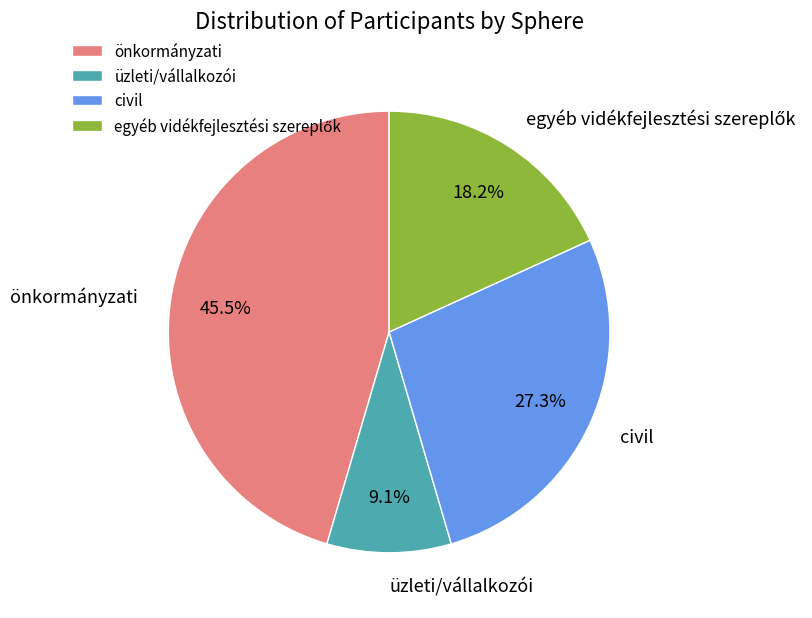

Is önkormányzati the majority of the pie?

No